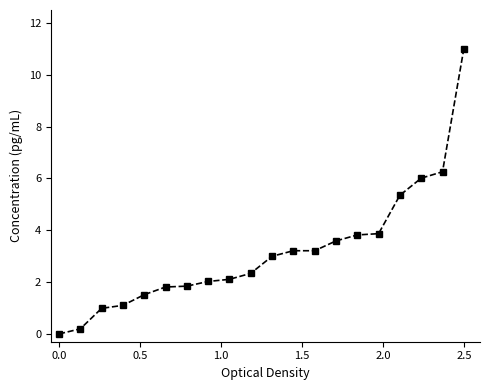

What is the difference between the maximum and second lowest values?

10.8